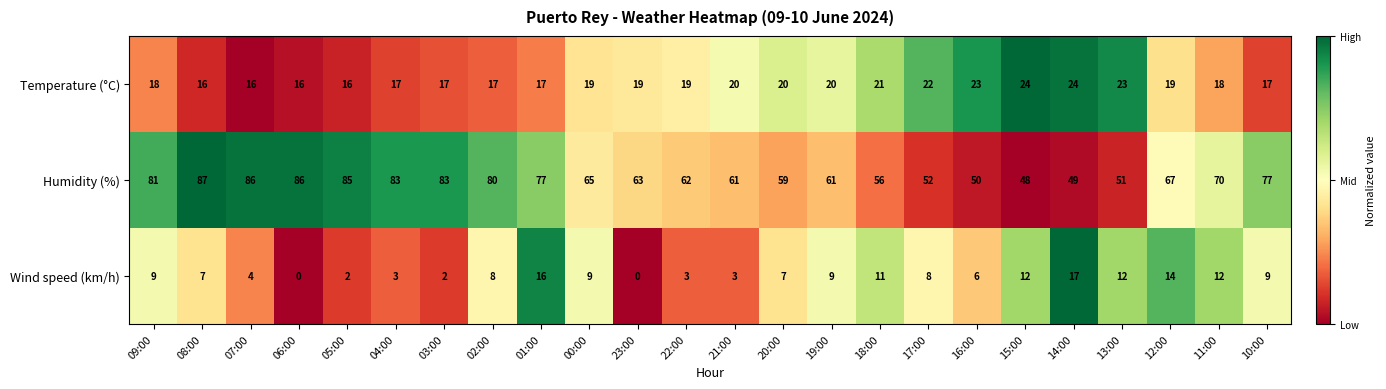

What is the total value across all series at 11:00?

100